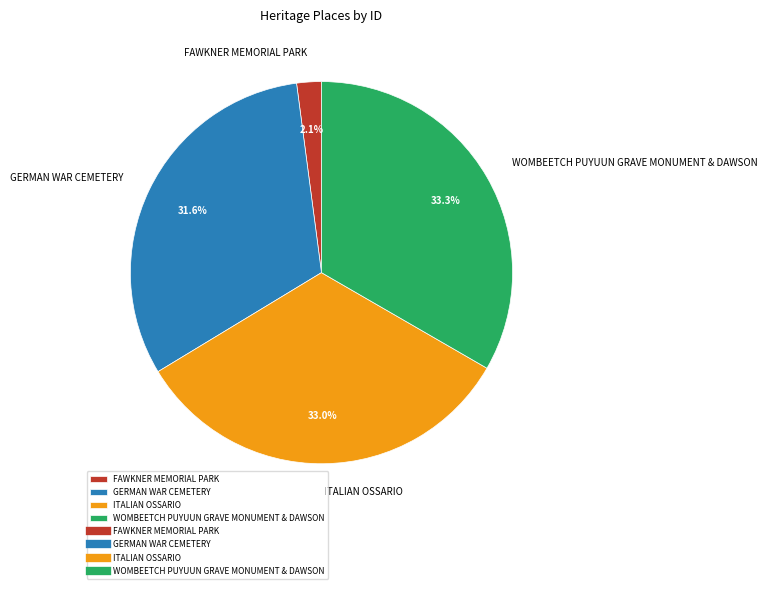

Is it true that FAWKNER MEMORIAL PARK is 2% of the pie?

True